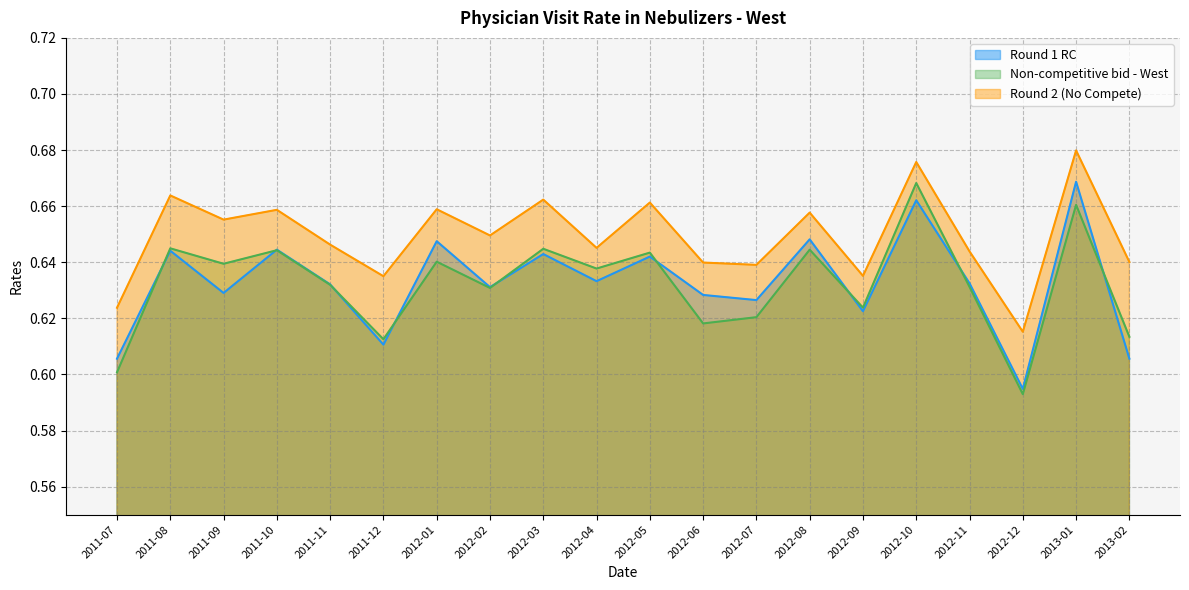

What is the label of the 19th point from the right?

2011-08